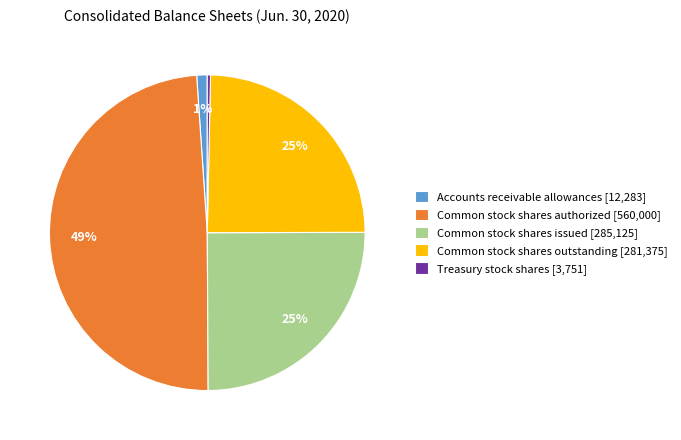

Does Common stock shares issued represent more than half of the total?

No